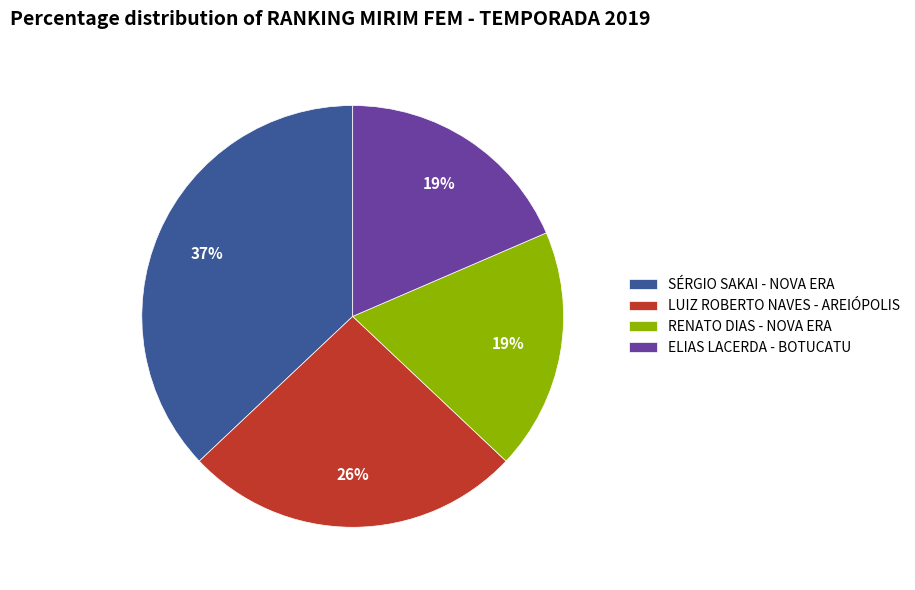

How many segments does this pie chart have?

4